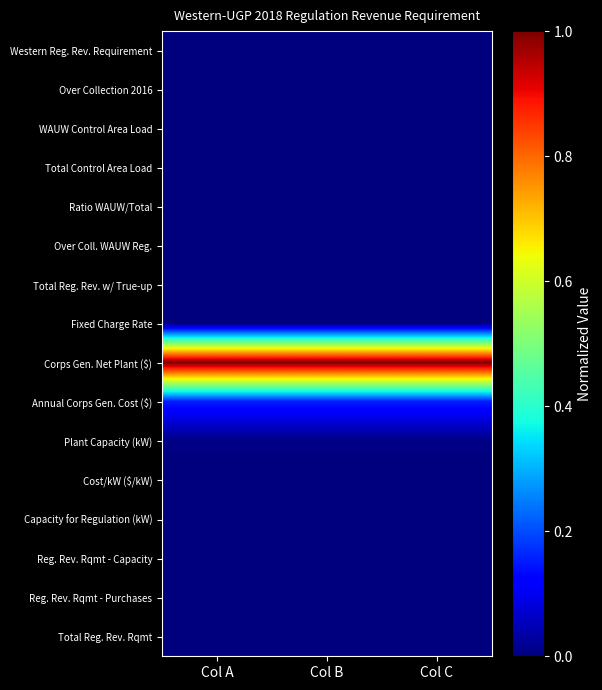

Reading left to right, extract all data points from this chart.

Western Reg. Rev. Requirement: Col A=0.0	Col B=0.0	Col C=0.0
Over Collection 2016: Col A=0.0	Col B=0.0	Col C=0.0
WAUW Control Area Load: Col A=0.0	Col B=0.0	Col C=0.0
Total Control Area Load: Col A=0.0	Col B=0.0	Col C=0.0
Ratio WAUW/Total: Col A=0.0	Col B=0.0	Col C=0.0
Over Coll. WAUW Reg.: Col A=0.0	Col B=0.0	Col C=0.0
Total Reg. Rev. w/ True-up: Col A=0.0	Col B=0.0	Col C=0.0
Fixed Charge Rate: Col A=0.0	Col B=0.0	Col C=0.0
Corps Gen. Net Plant ($): Col A=1.0	Col B=1.0	Col C=1.0
Annual Corps Gen. Cost ($): Col A=0.2	Col B=0.2	Col C=0.2
Plant Capacity (kW): Col A=0.0	Col B=0.0	Col C=0.0
Cost/kW ($/kW): Col A=0.0	Col B=0.0	Col C=0.0
Capacity for Regulation (kW): Col A=0.0	Col B=0.0	Col C=0.0
Reg. Rev. Rqmt - Capacity: Col A=0.0	Col B=0.0	Col C=0.0
Reg. Rev. Rqmt - Purchases: Col A=0.0	Col B=0.0	Col C=0.0
Total Reg. Rev. Rqmt: Col A=0.0	Col B=0.0	Col C=0.0